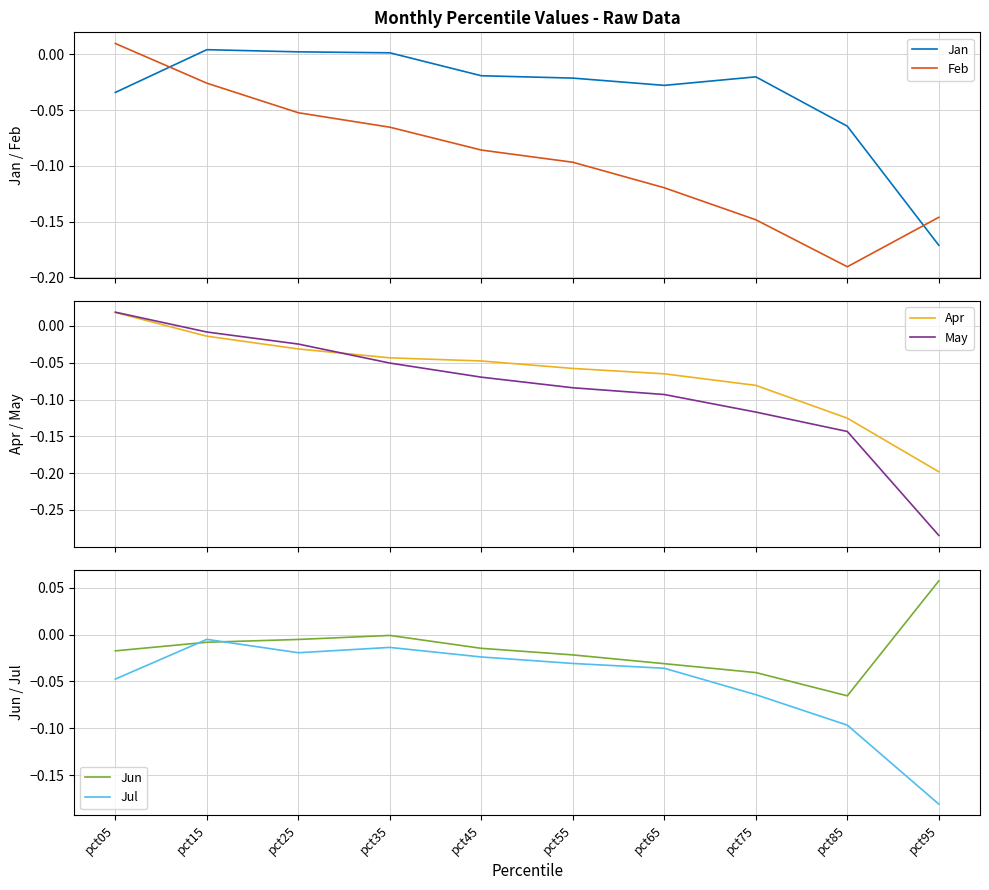

At which category does the chart reach its minimum across all series?

pct95